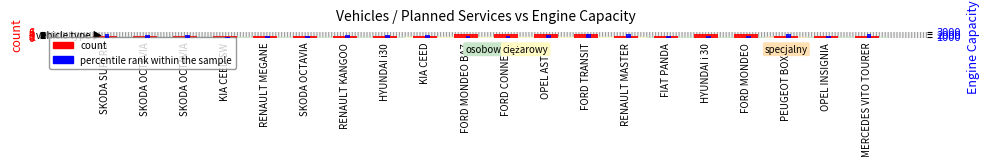

What are all the series names shown in the legend?

count, percentile rank within the sample